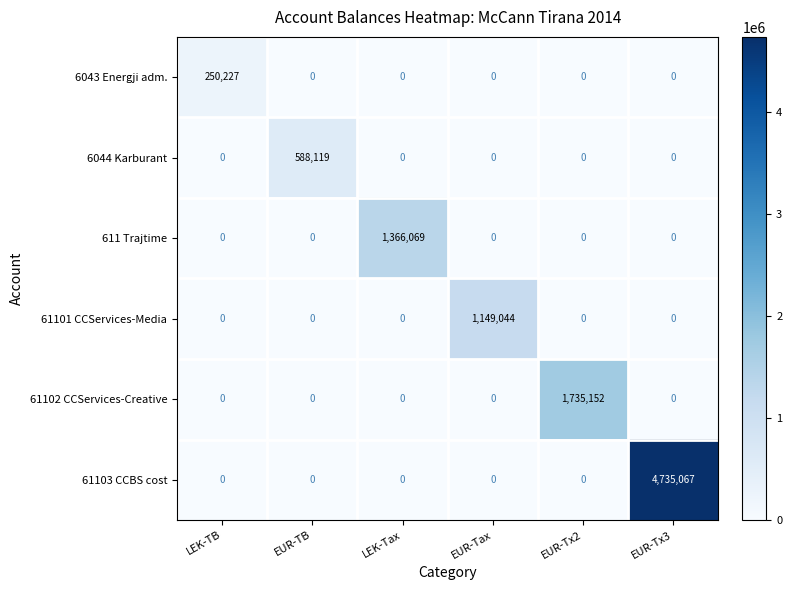

At which category is the sum across all series the highest?

EUR-Tx3